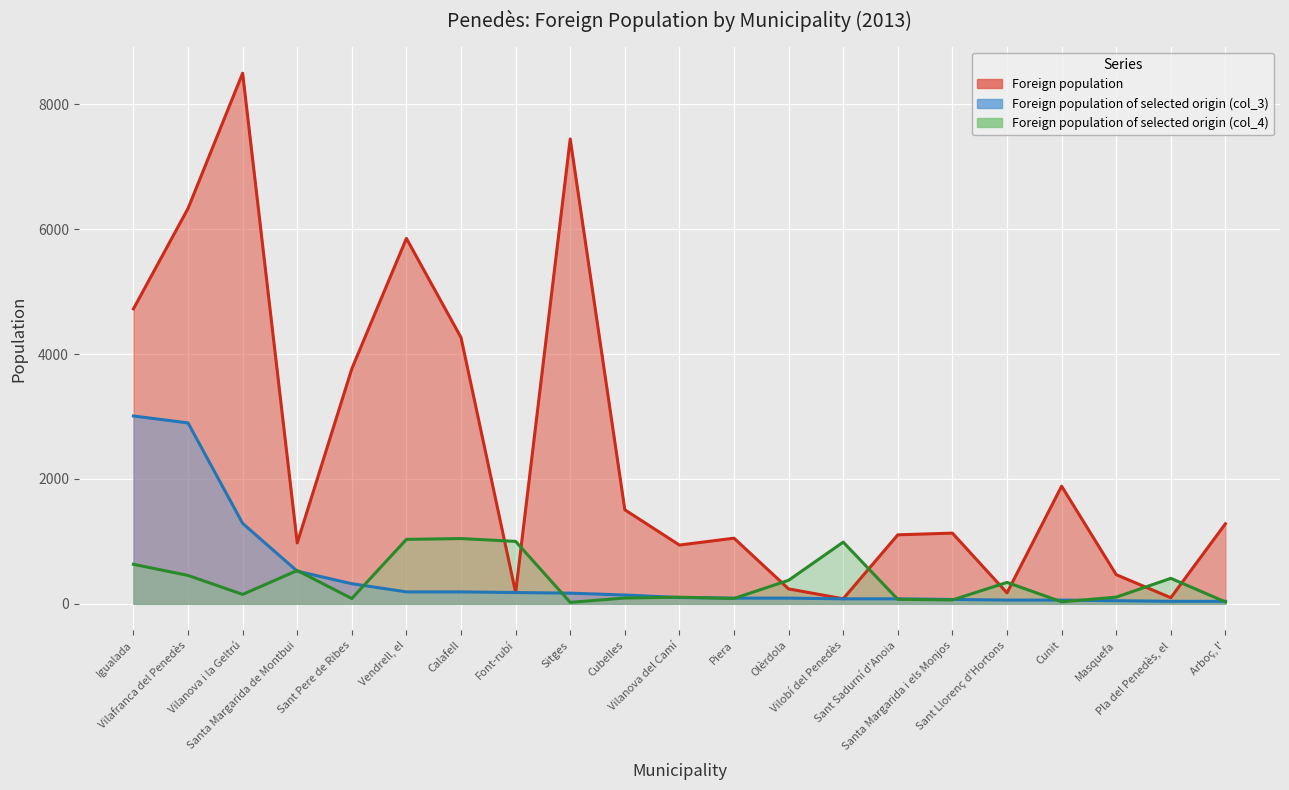

What value does the Foreign population of selected origin (col_3) series have at Vilobí del Penedès?

80